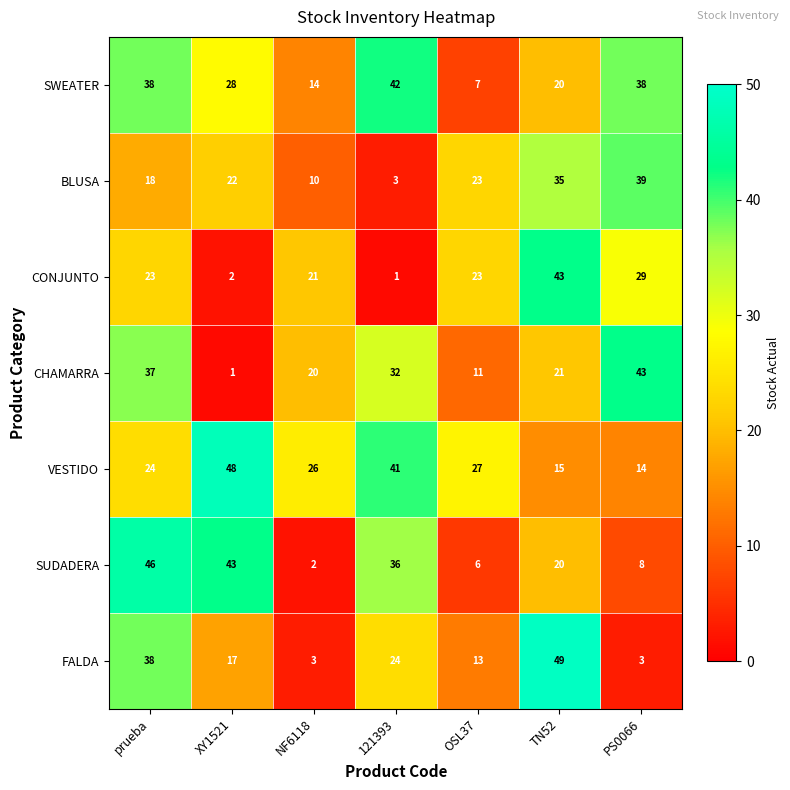

What is the spread (max minus min) of values at 121393?

41